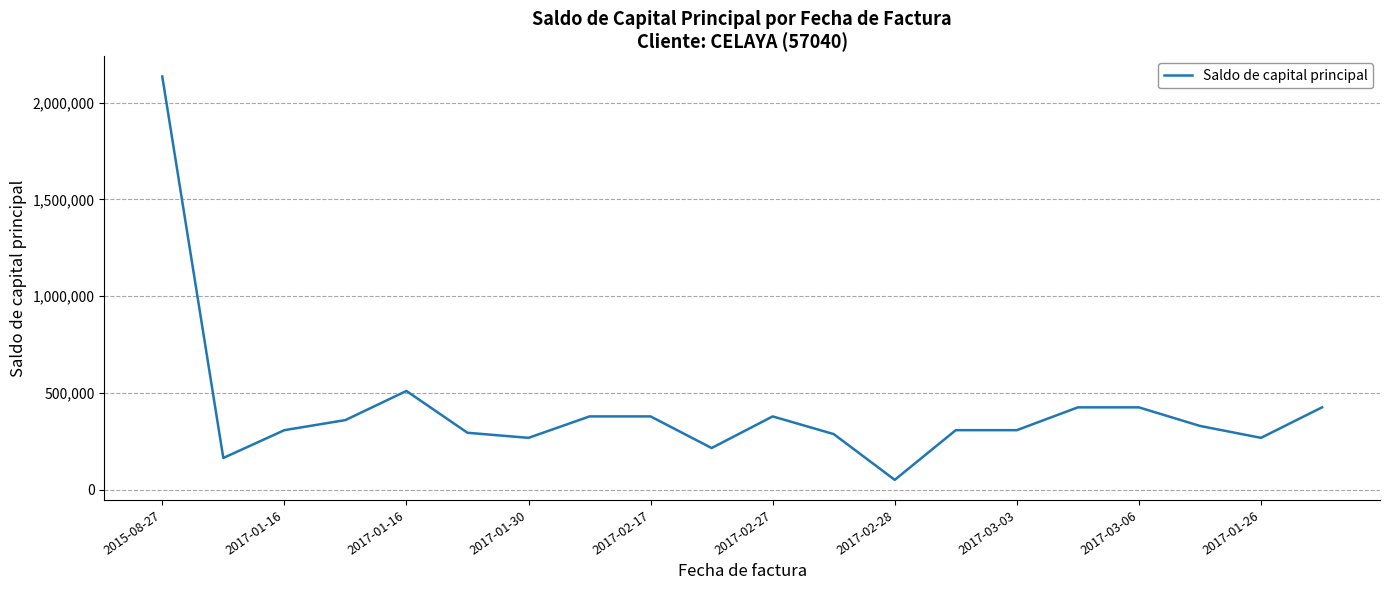

What is the smallest value displayed?

50720.0